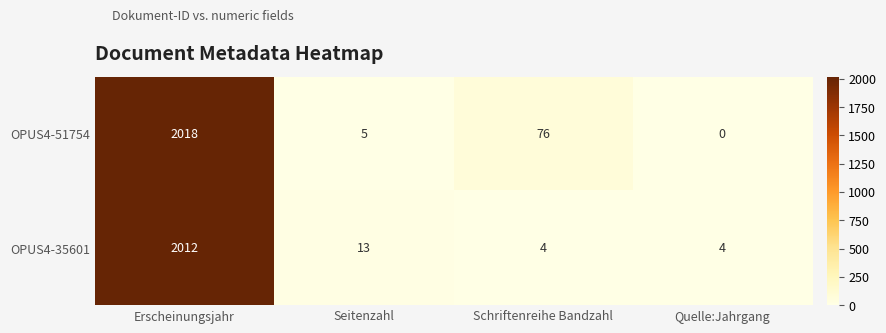

Which series has the widest spread of values?

OPUS4-51754